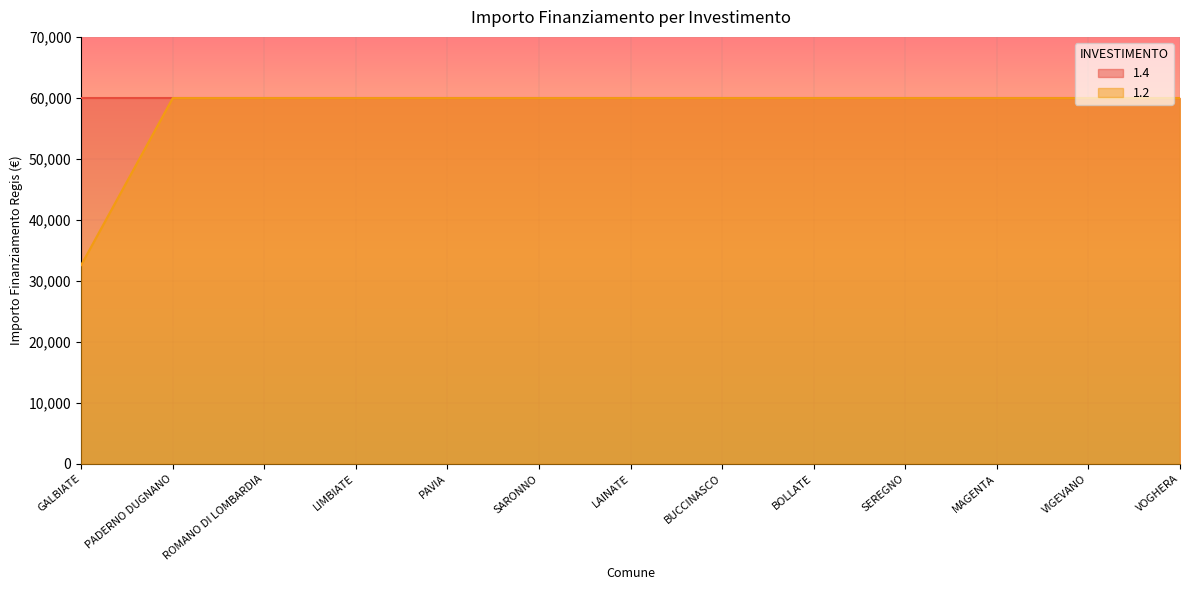

At which category does the chart reach its minimum across all series?

GALBIATE